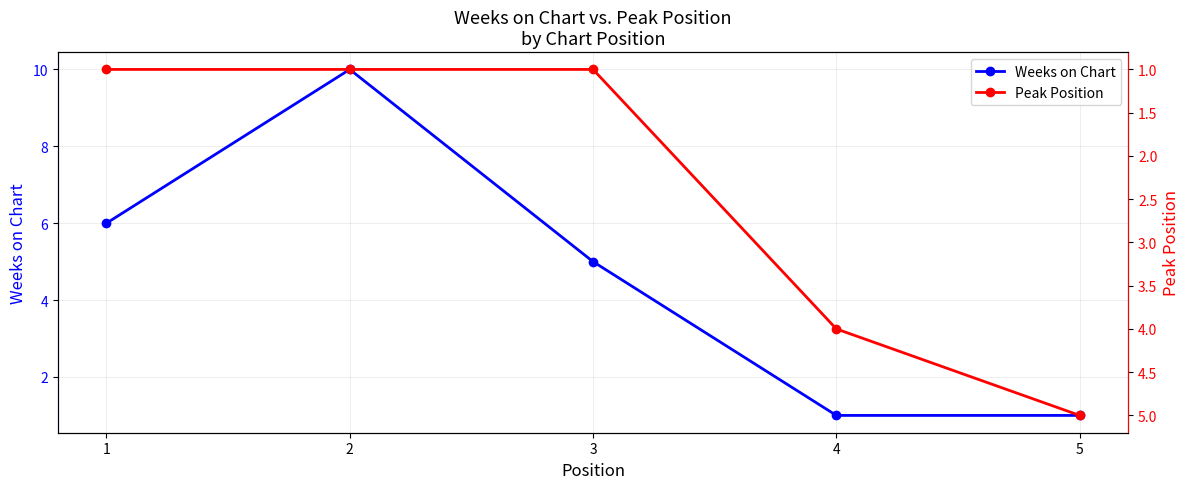

The Peak Position series shows 4 at 4. True or false?

True